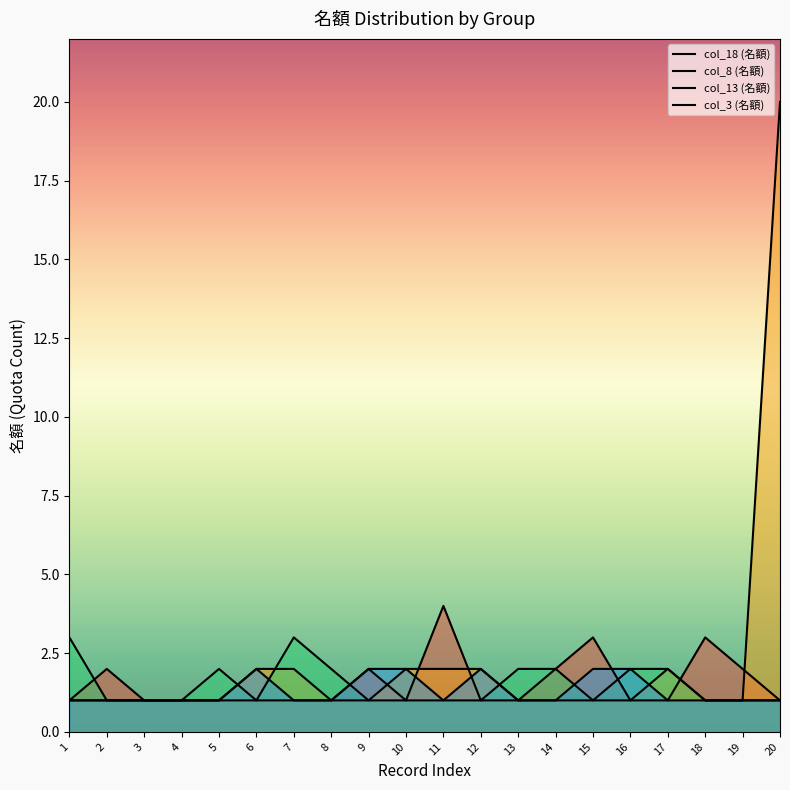

Does the chart display data point markers on the line(s)?

No